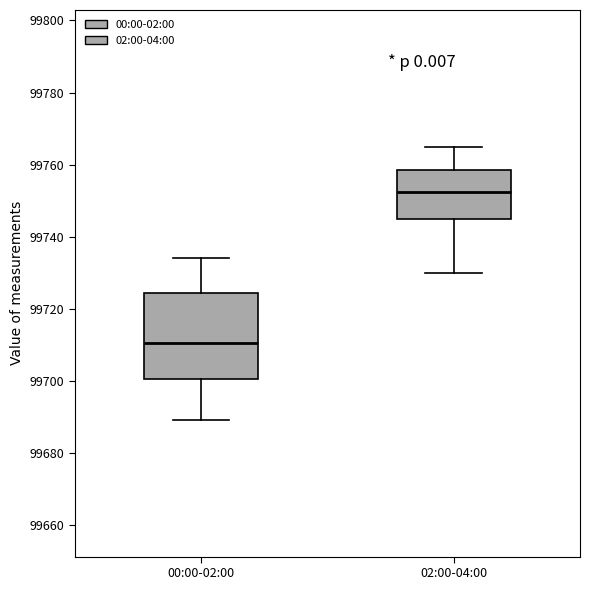

Which box's median line is the highest?

02:00-04:00